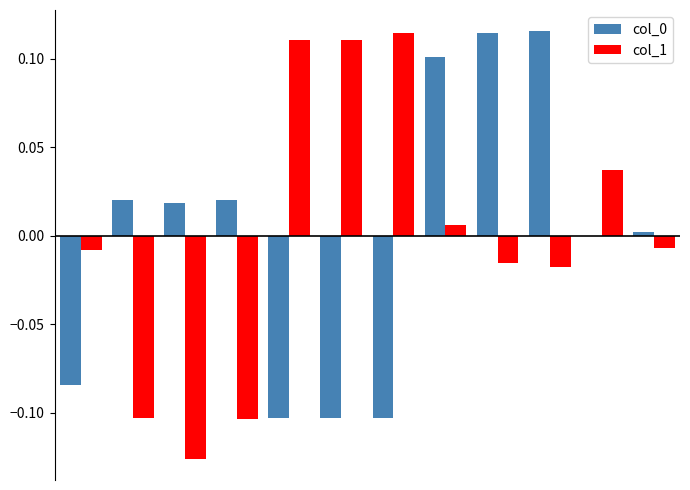

How many groups of bars are there?

12